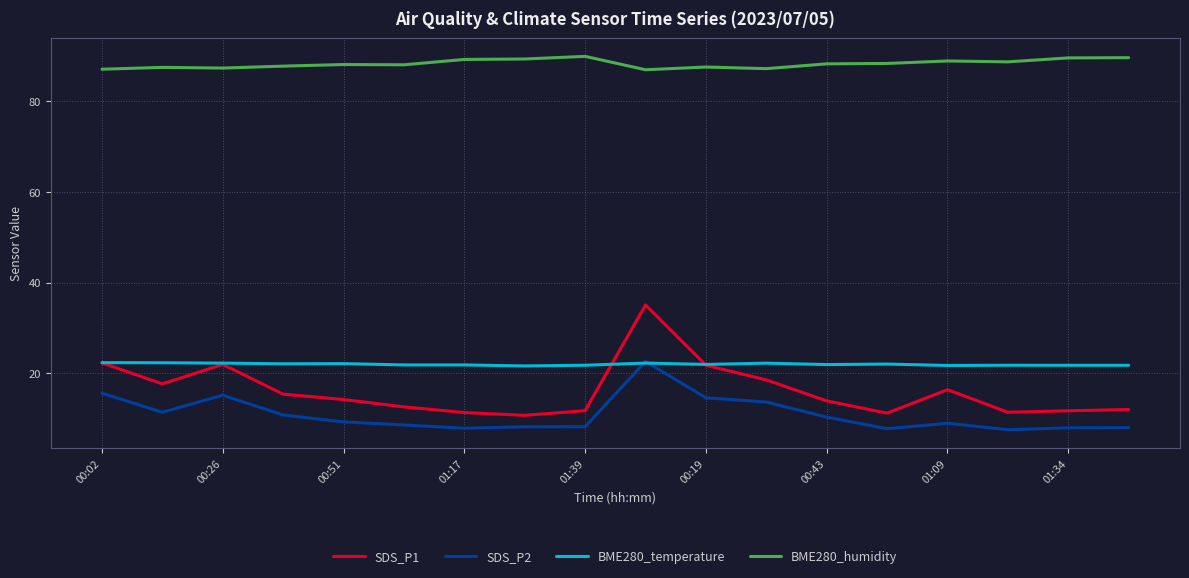

What is the maximum value for BME280_humidity?

89.8